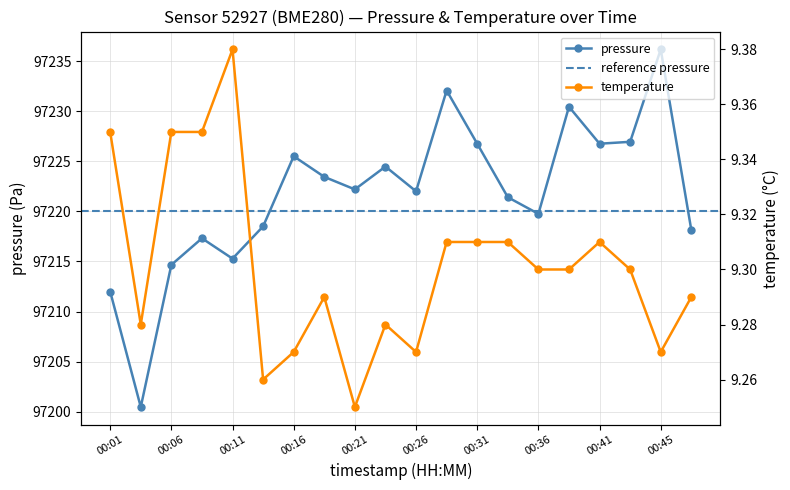

Reading right to left, list all the values displayed in this chart.

pressure: 97218.1	97236.2	97226.9	97226.8	97230.4	97219.8	97221.4	97226.8	97232.1	97222.0	97224.5	97222.2	97223.4	97225.5	97218.5	97215.3	97217.3	97214.7	97200.5	97212.0
temperature: 9.3	9.3	9.3	9.3	9.3	9.3	9.3	9.3	9.3	9.3	9.3	9.2	9.3	9.3	9.3	9.4	9.3	9.3	9.3	9.3